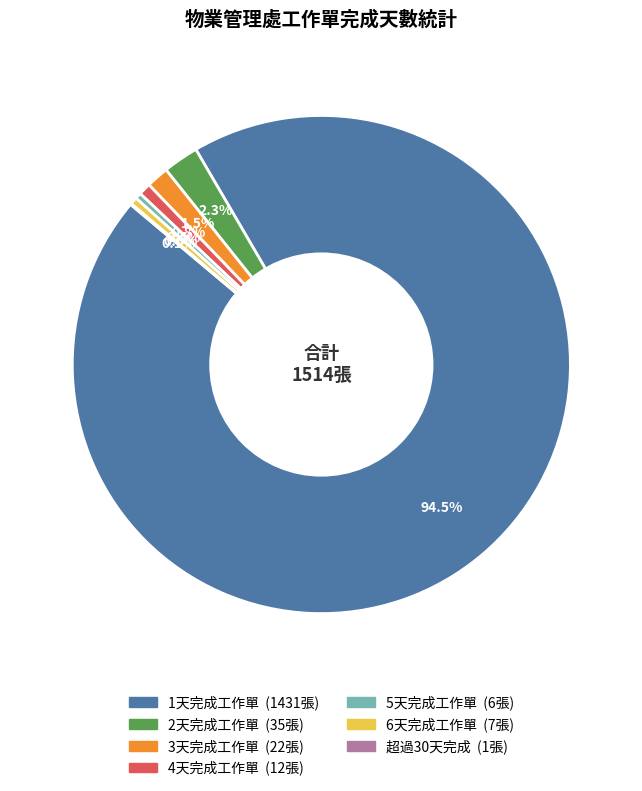

Which slice is the largest?

1天完成工作單